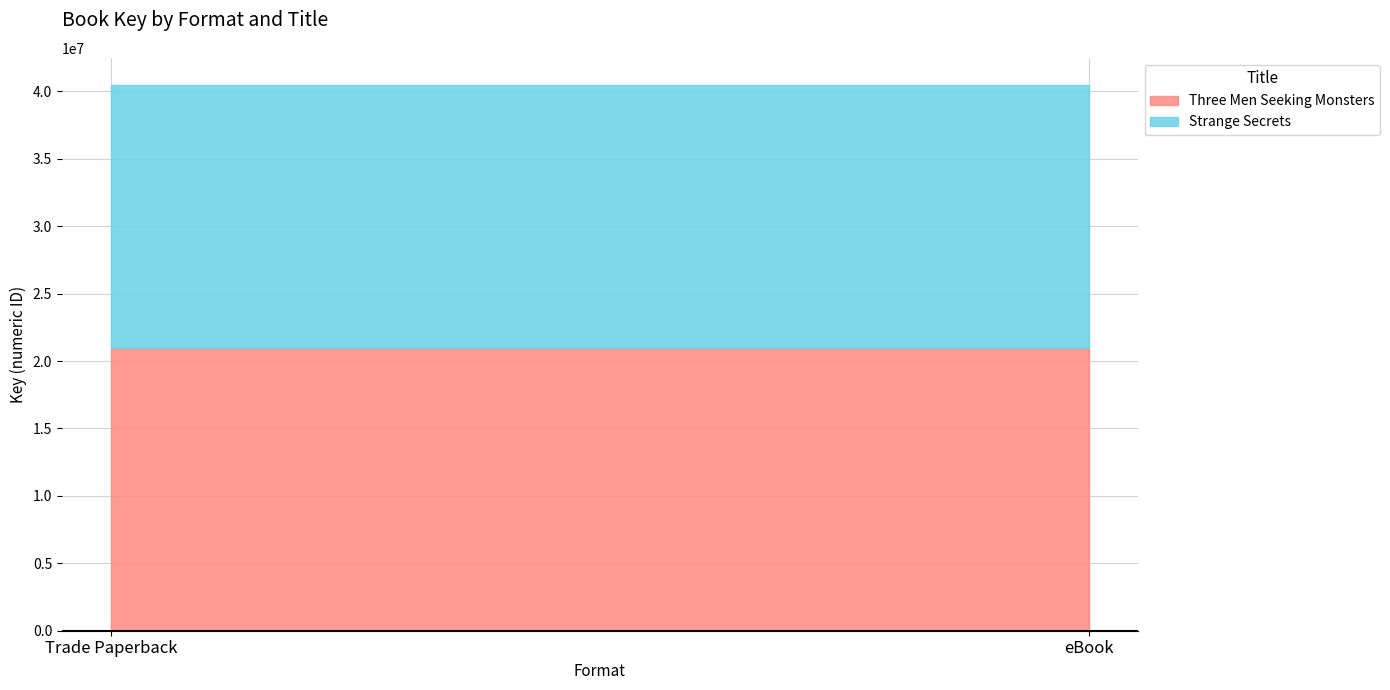

What is the label of the 1st point from the right?

eBook